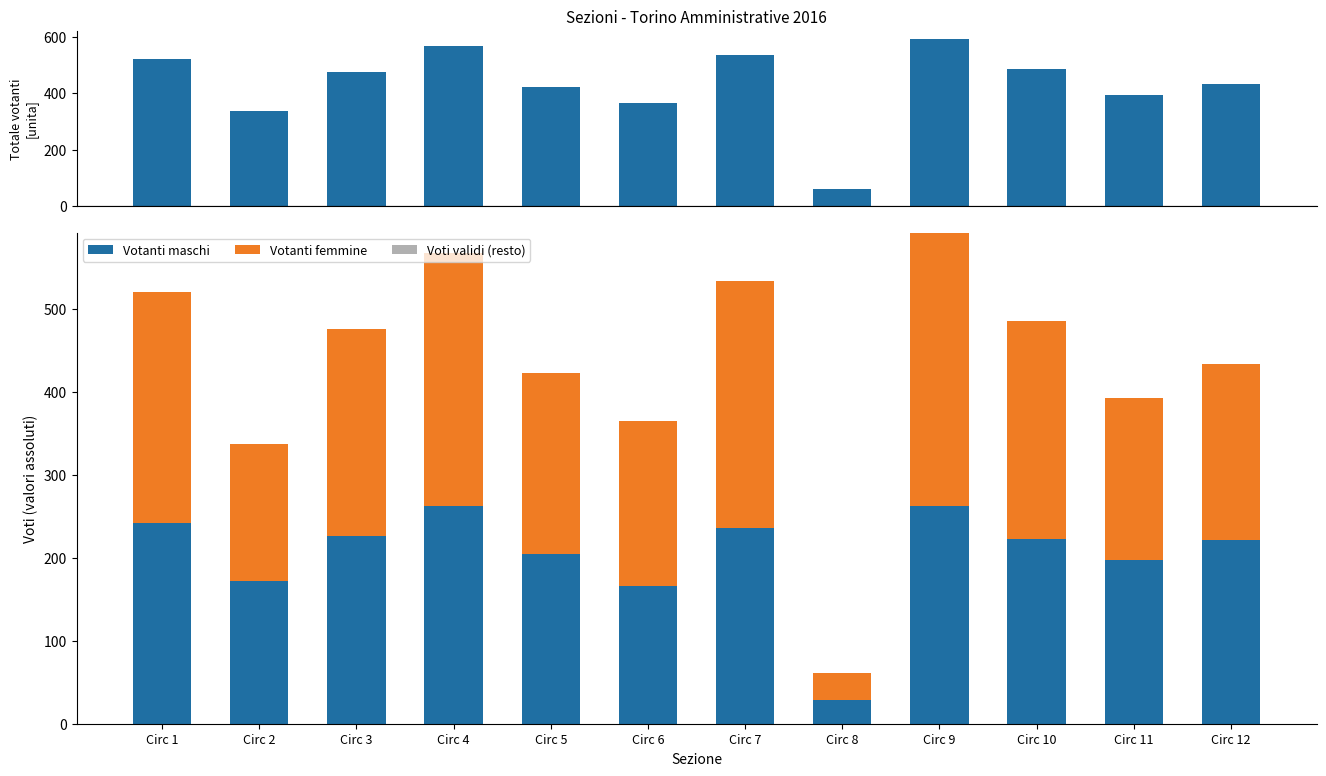

What is the sum of all Votanti maschi values?

2441